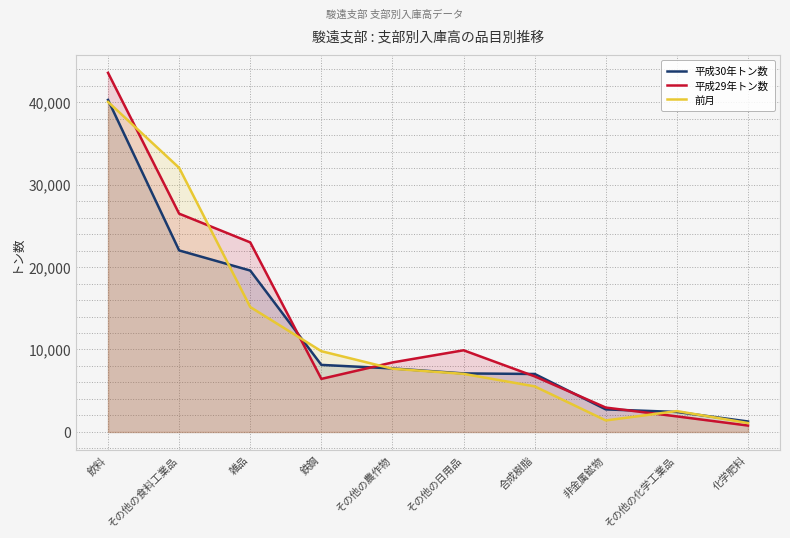

In 平成29年トン数, how many points are lower than both neighbors (excluding endpoints)?

1